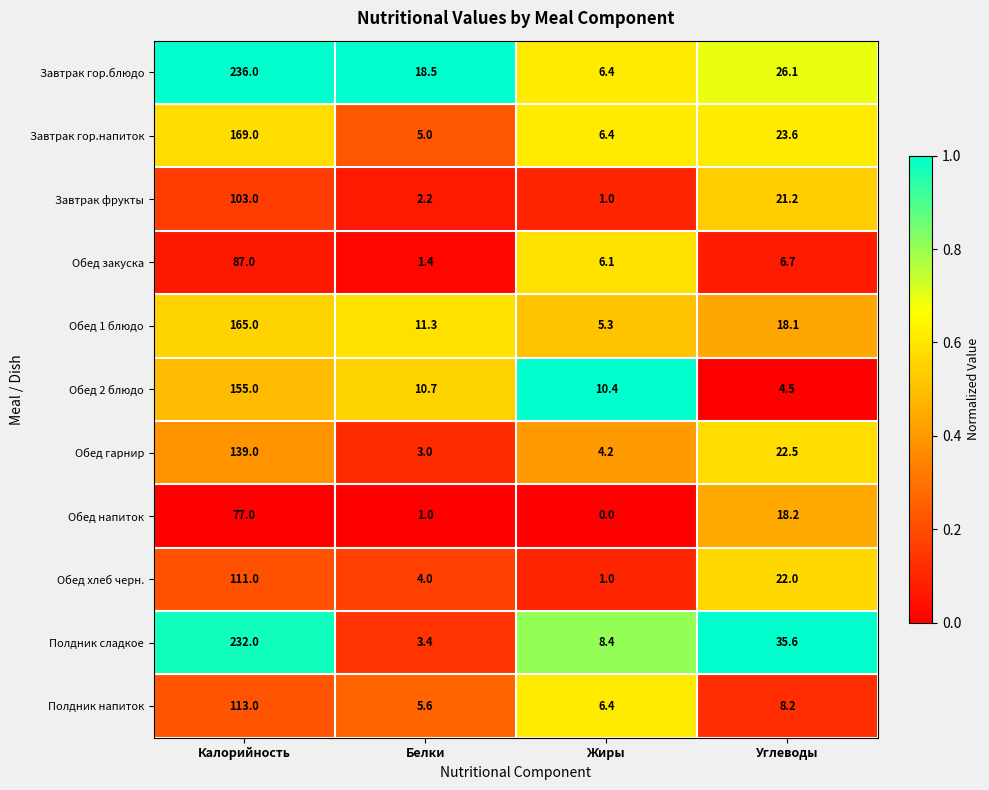

Read the Обед напиток value at Углеводы.

18.2